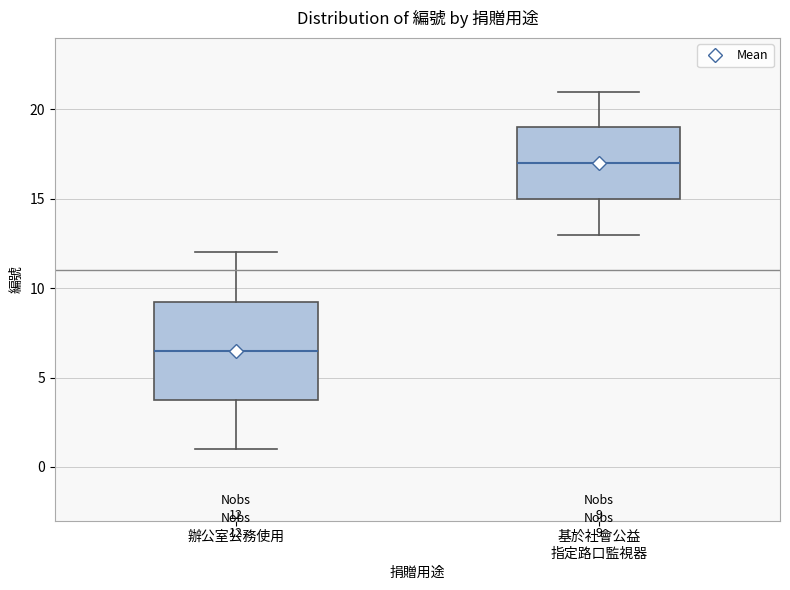

Which box is the tallest, from its lower edge to its upper edge?

辦公室公務使用